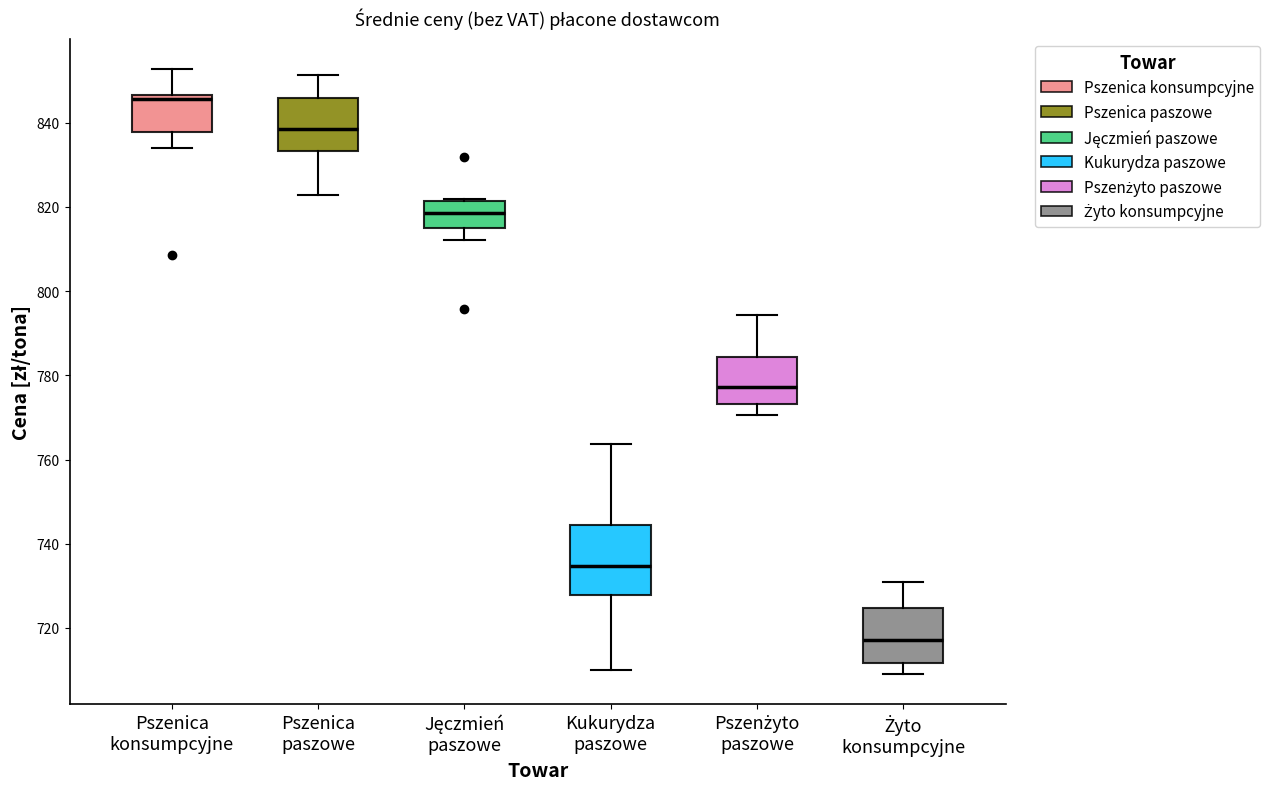

Reading left to right, transcribe this box plot: for each box, give where its median line is, the range the box spans, and where its two whiskers end, as read against the y-axis. The values are not printed on the chart, so give them approximately, as read against the axis.

Pszenica konsumpcyjne: median 846 (just below the box's upper edge), box 838 to 846, whiskers 834 to 852
Pszenica paszowe: median 838, box 834 to 846, whiskers 822 to 852
Jęczmień paszowe: median 818, box 816 to 822, whiskers 812 to 822
Kukurydza paszowe: median 734, box 728 to 744, whiskers 710 to 764
Pszenżyto paszowe: median 778, box 774 to 784, whiskers 770 to 794
Żyto konsumpcyjne: median 718, box 712 to 724, whiskers 710 to 730